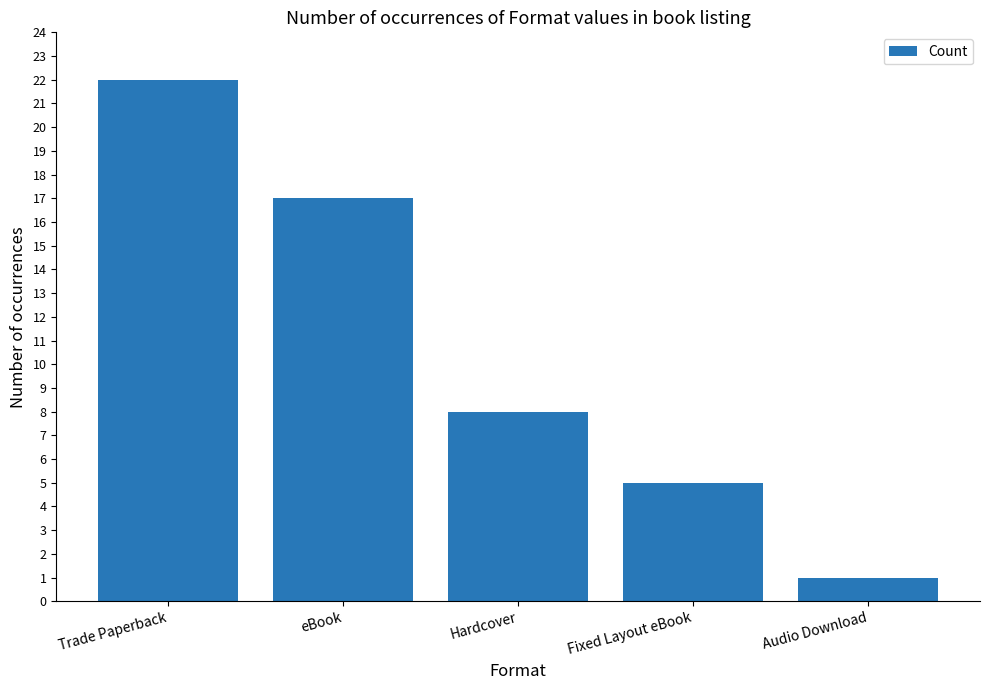

True or false: the data shows 22 at Trade Paperback.

True